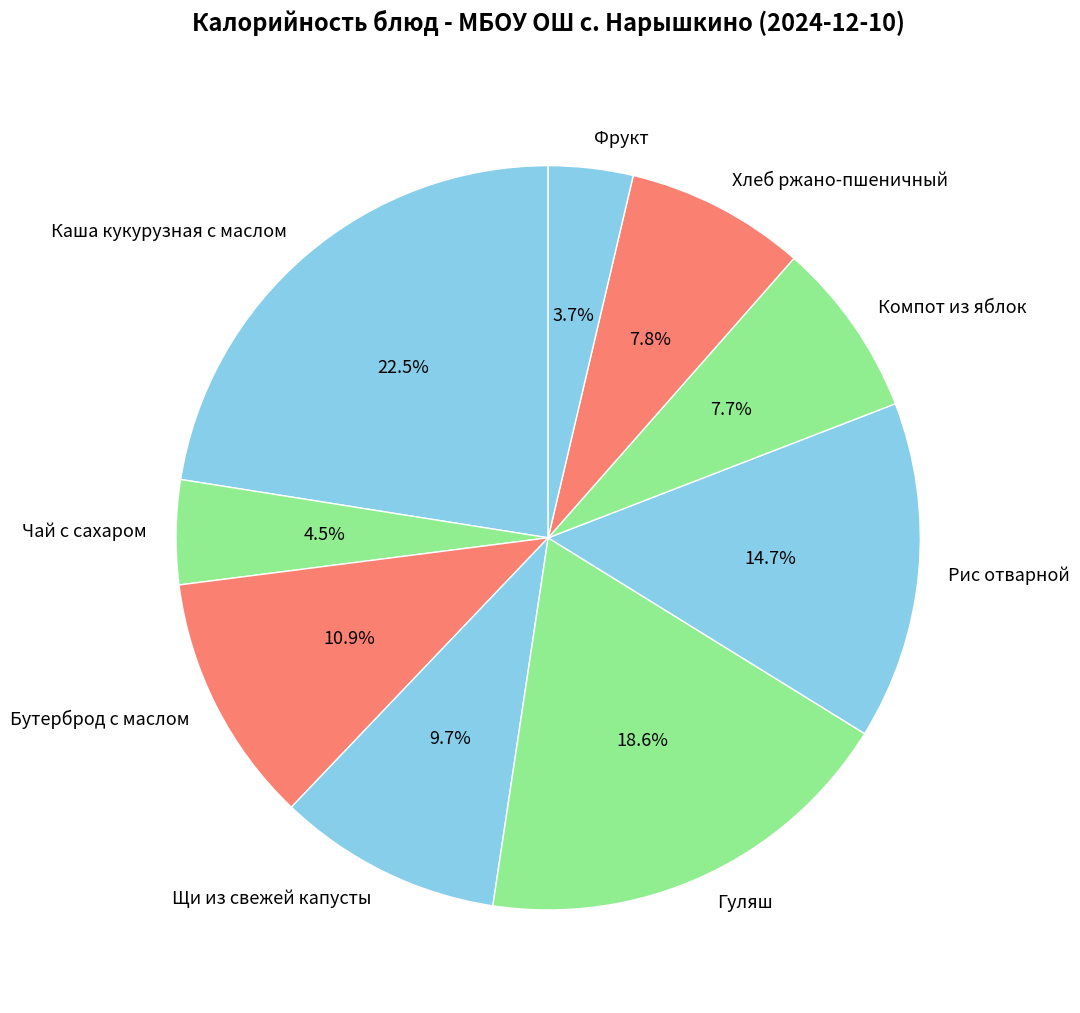

How many segments does this pie chart have?

9